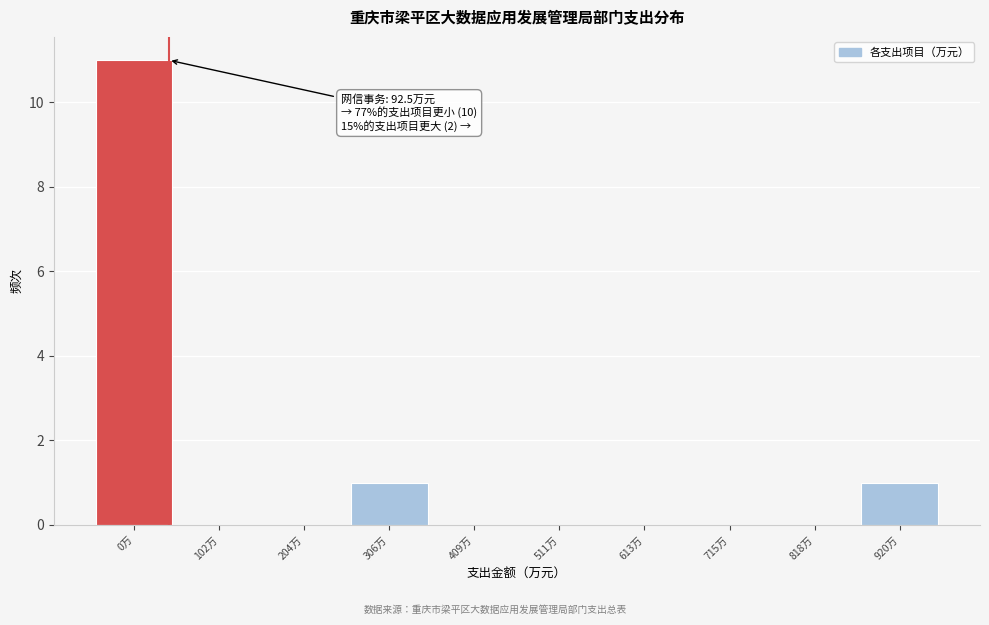

Reading right to left, what are all the values shown in this chart?

920万=1	818万=0	715万=0	613万=0	511万=0	409万=0	306万=1	204万=0	102万=0	0万=11